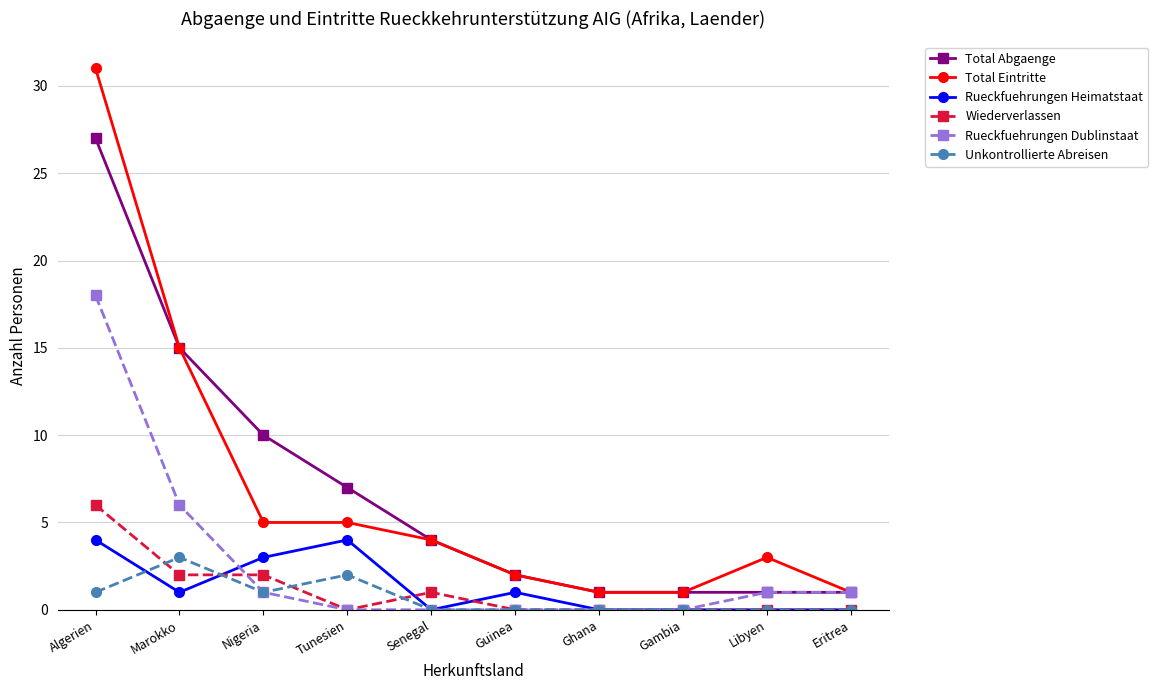

Between Algerien and Libyen, which series saw the biggest shift?

Total Eintritte